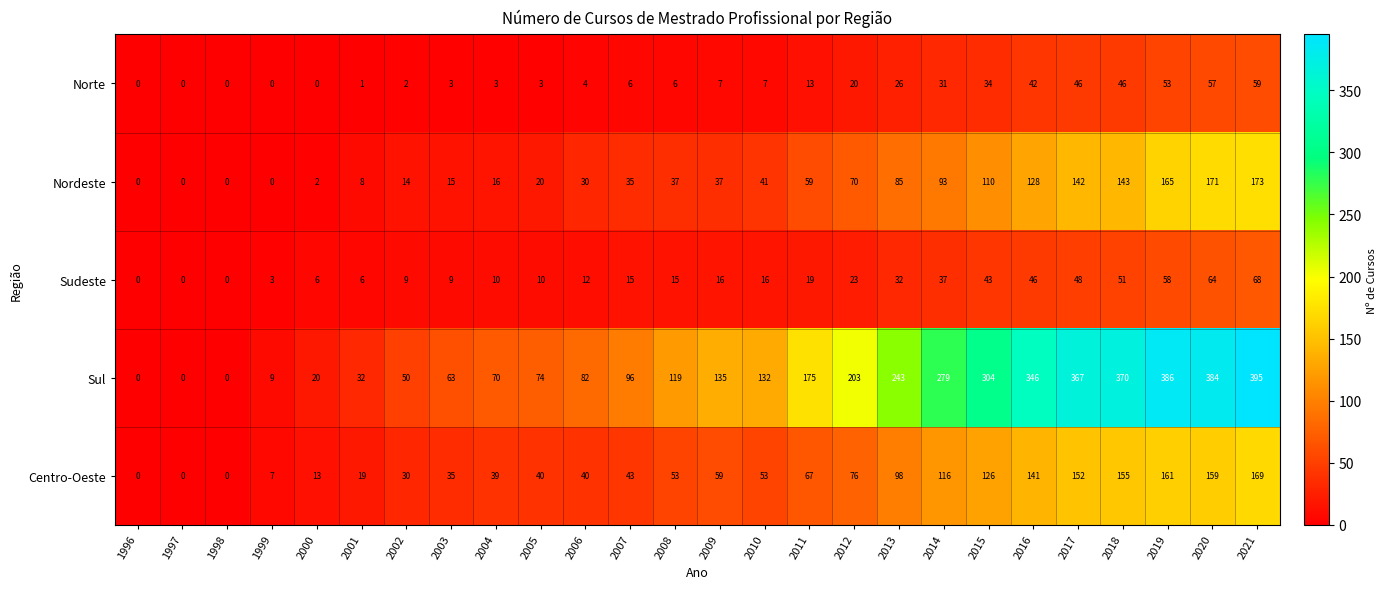

Is it true that Norte equals 6 at 2008?

True